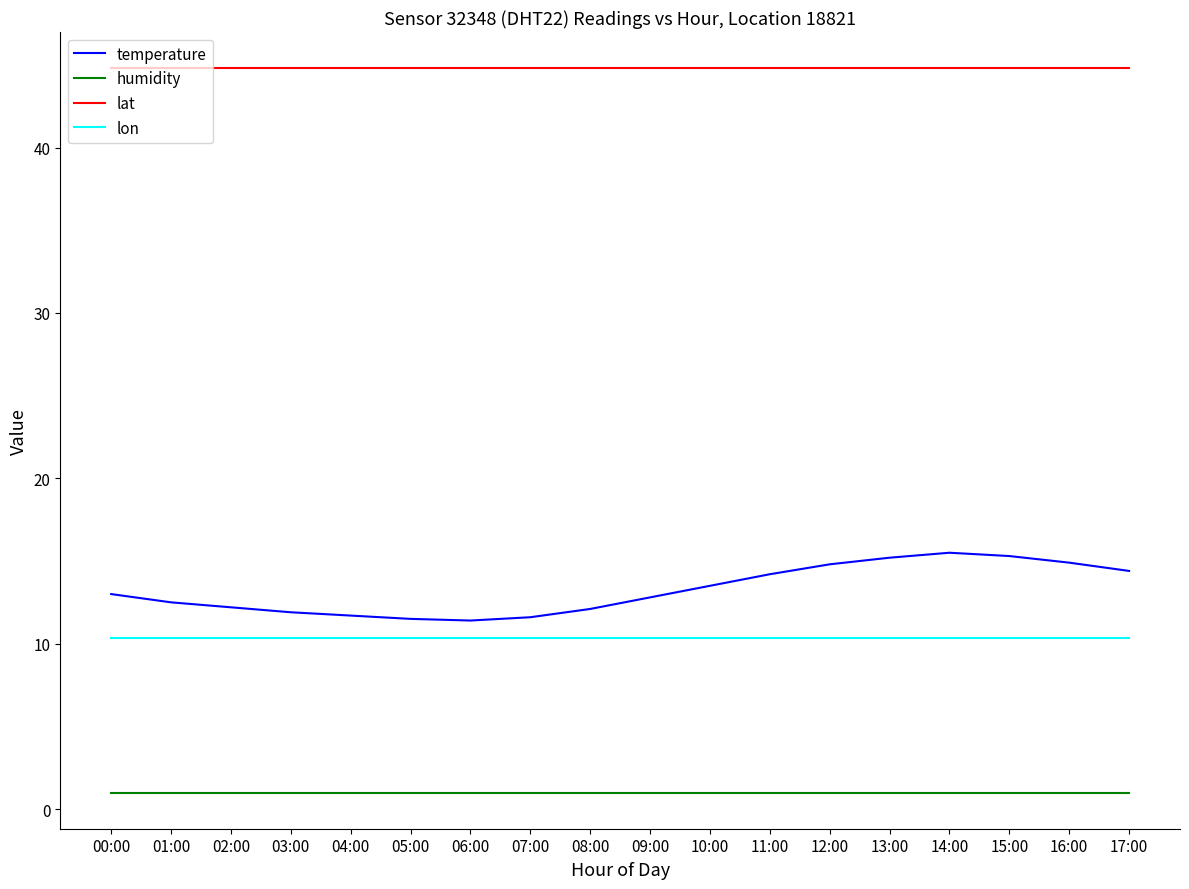

What is the approximate value of lat at 13:00?

44.8